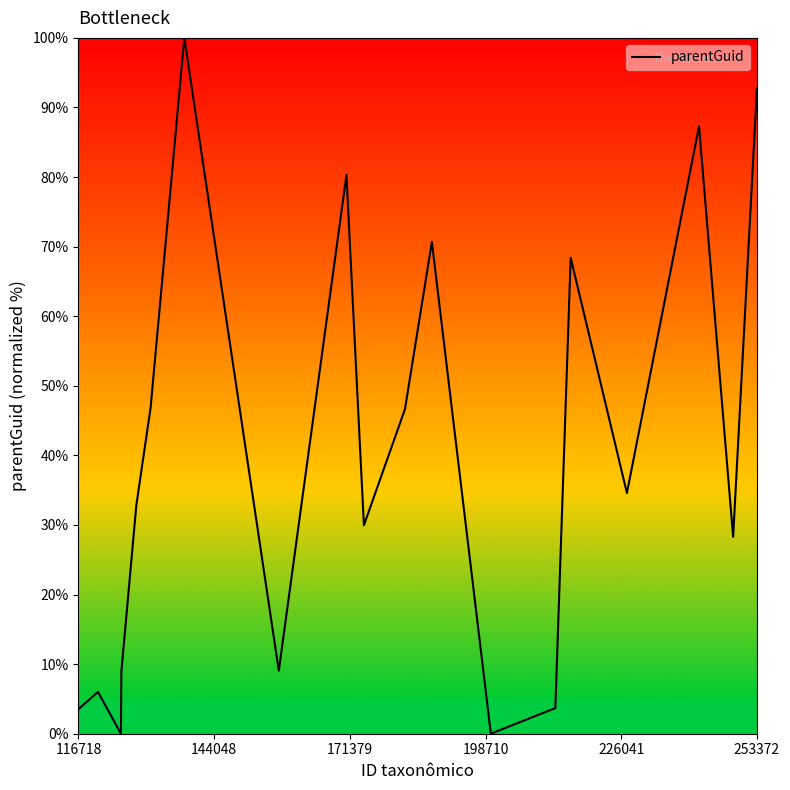

What is the difference between the maximum and minimum values?

100.0